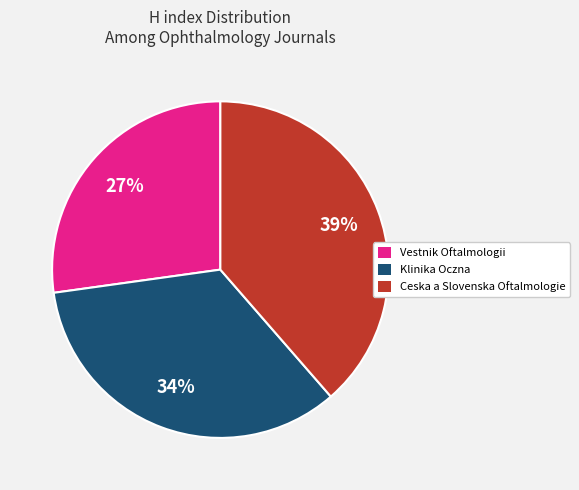

To the nearest percent, what is the average slice percentage?

33%